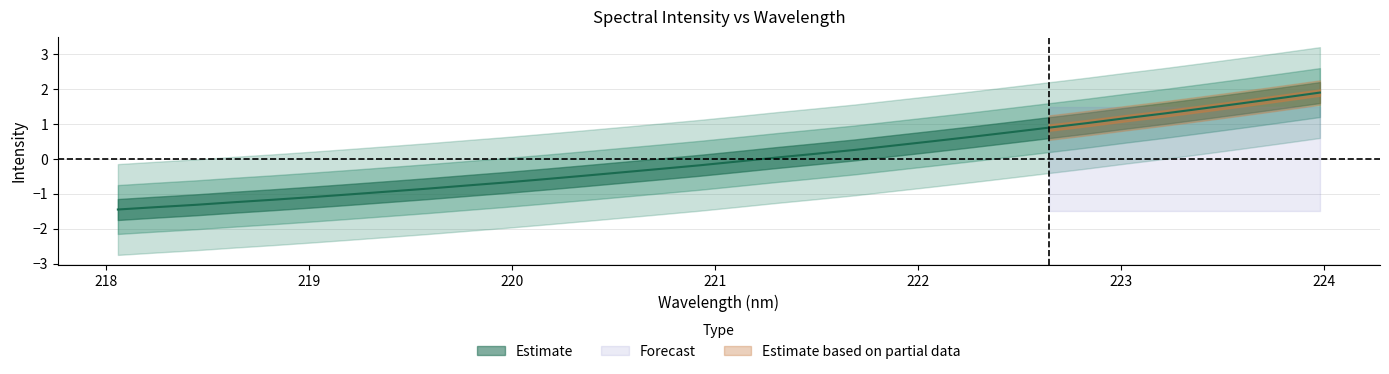

At which label does the data first exceed 0?

221.3083